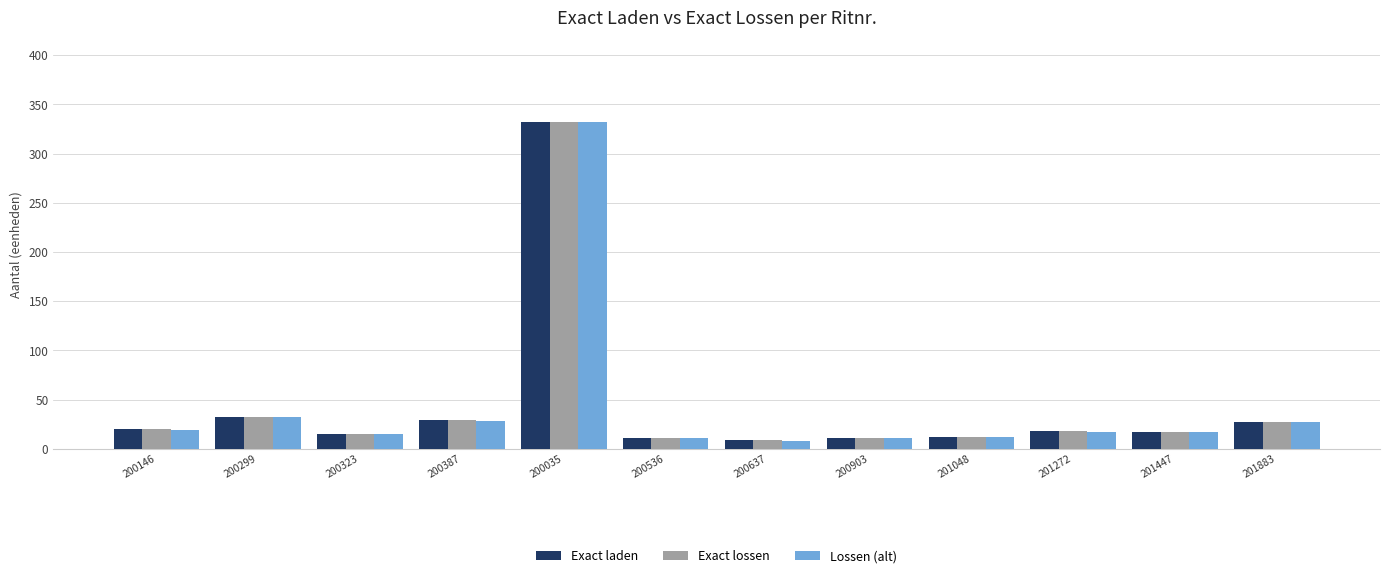

What is the difference between the second highest and minimum values in the Exact laden series?

23